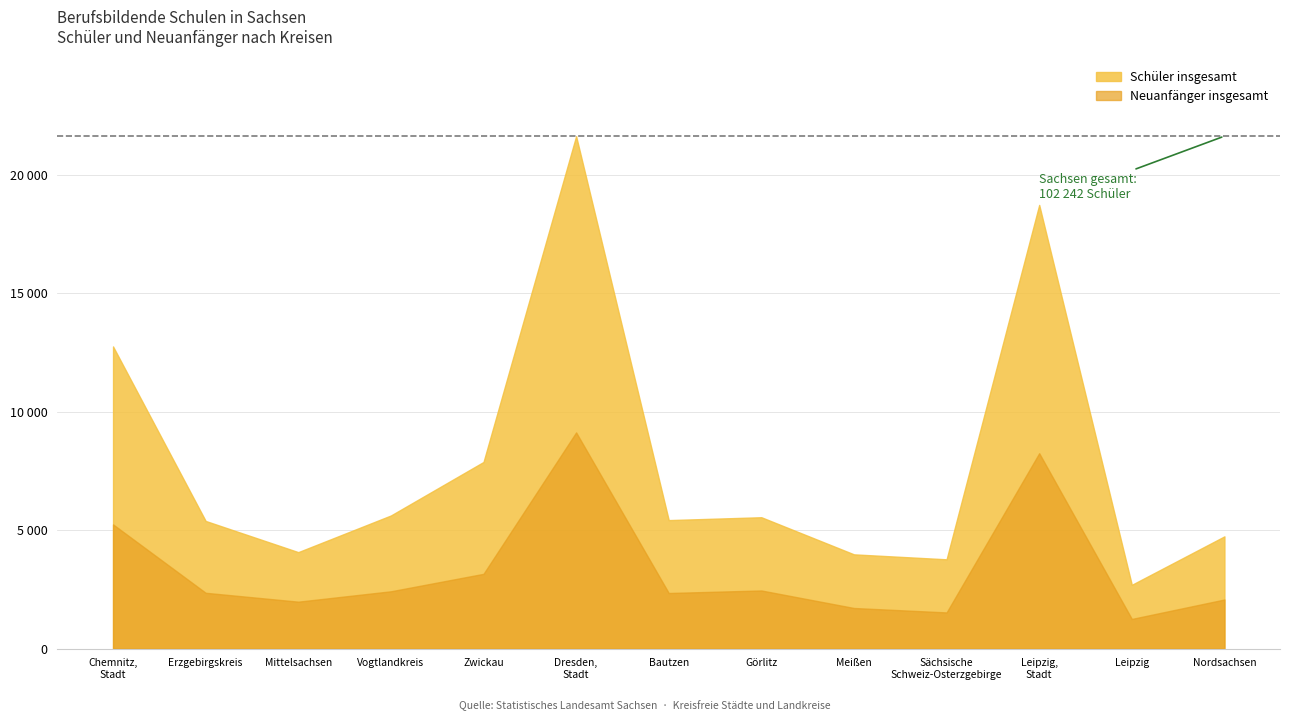

The value of Neuanfänger insgesamt at Dresden, Stadt is 15405. True or false?

False